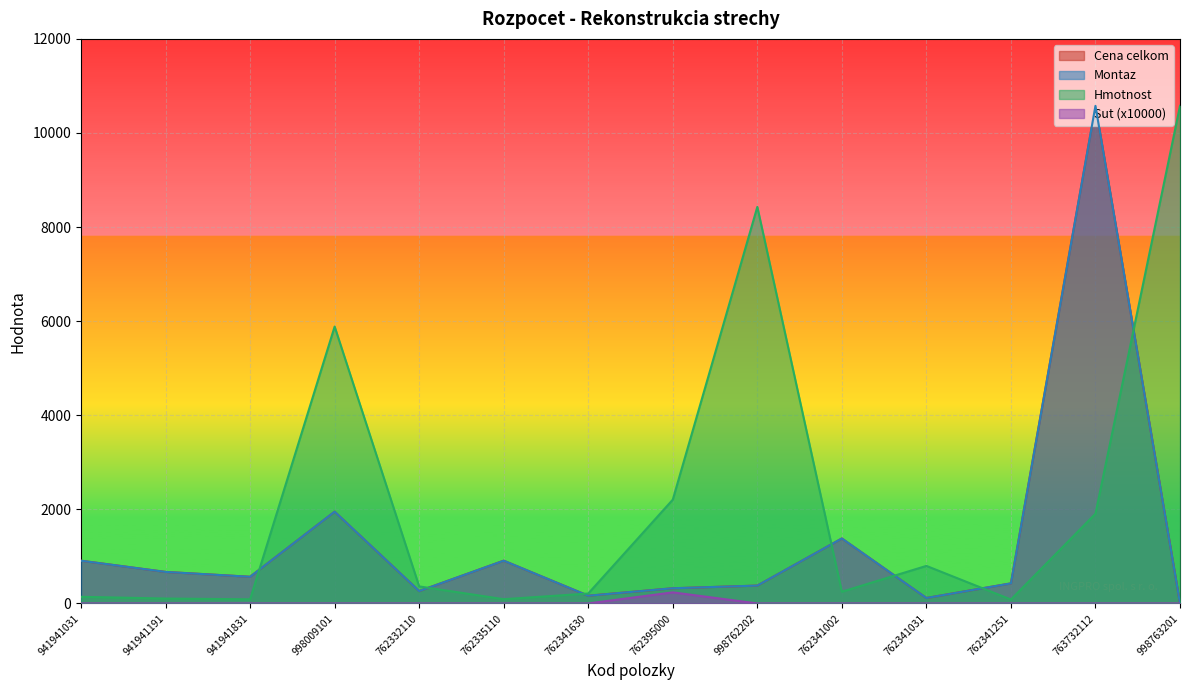

True or false: Sut has a value of 130.2 at 941941191.

False